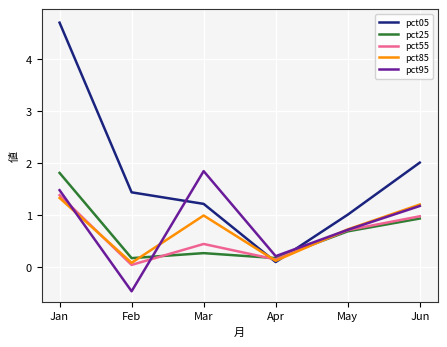

Which series has the largest range (max minus min)?

pct05